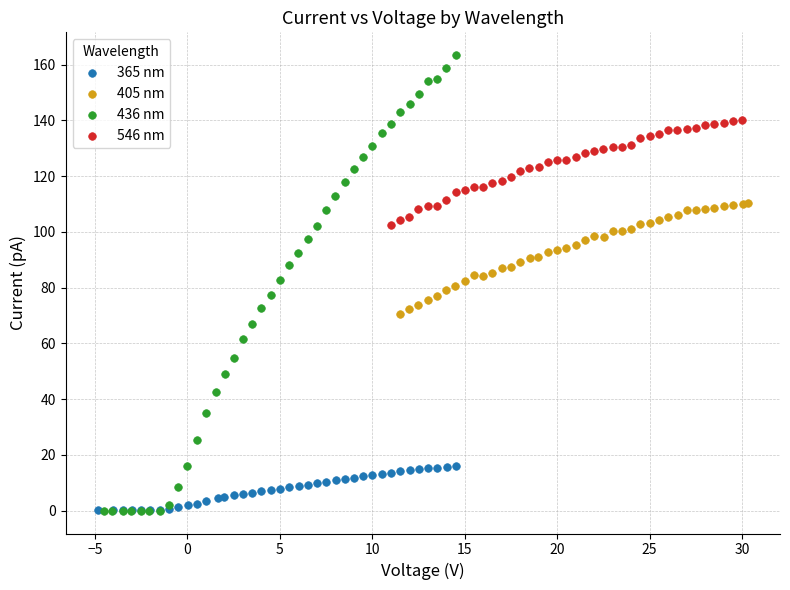

Which series contains the highest Y value?

436 nm